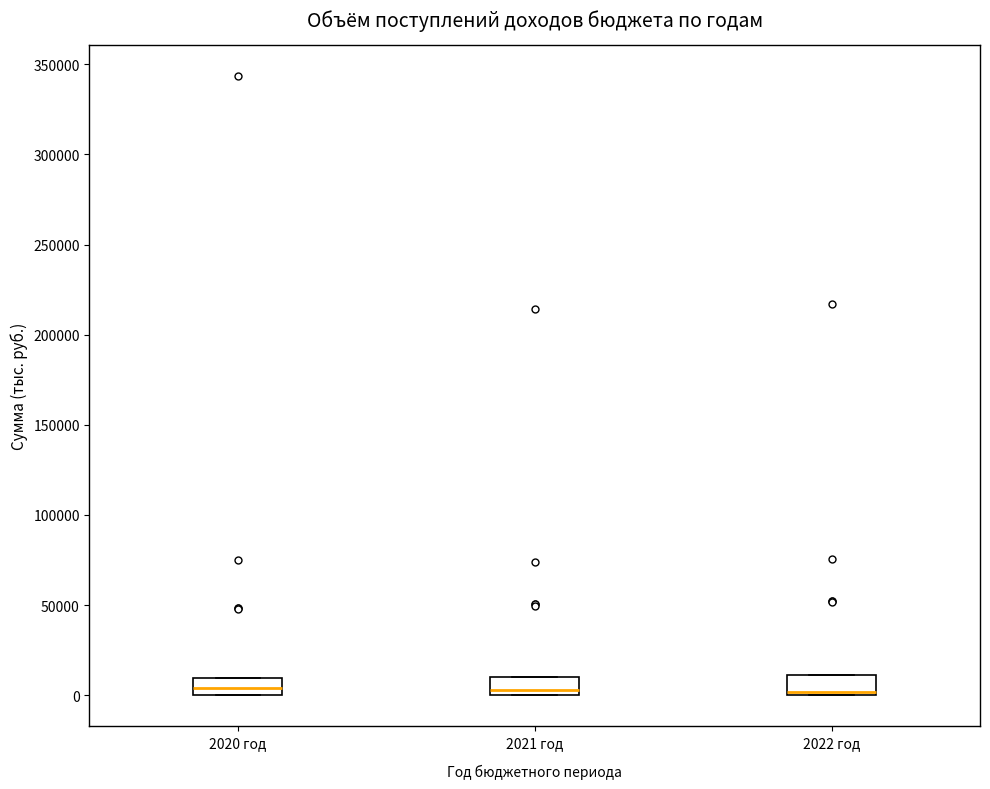

Where is the lower edge of the box for 2022 год on the y-axis? The values are not printed on the chart, so give them approximately, as read against the axis.

0